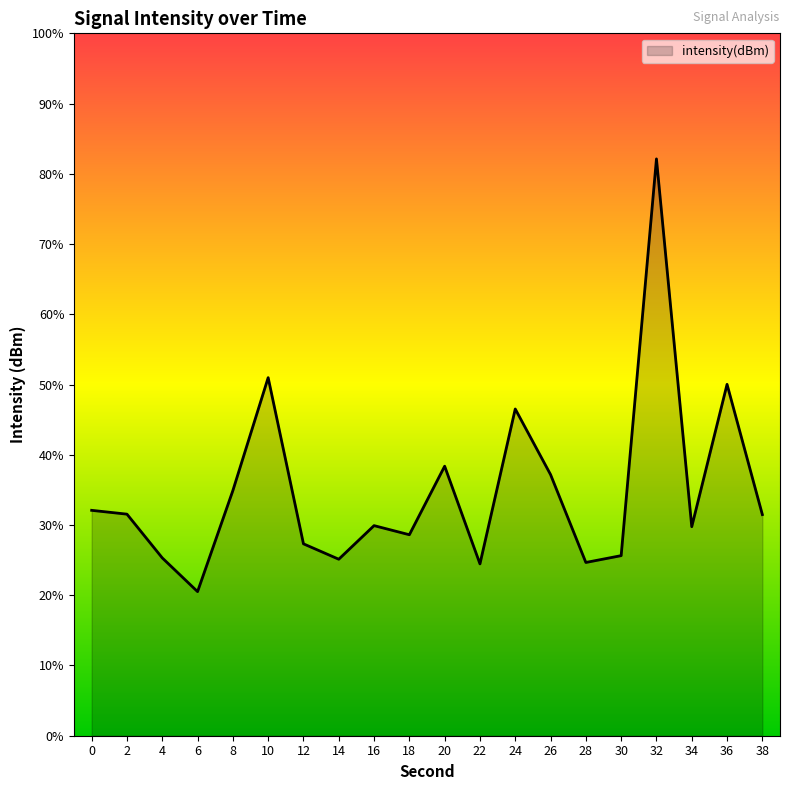

Where is the first local maximum?

10